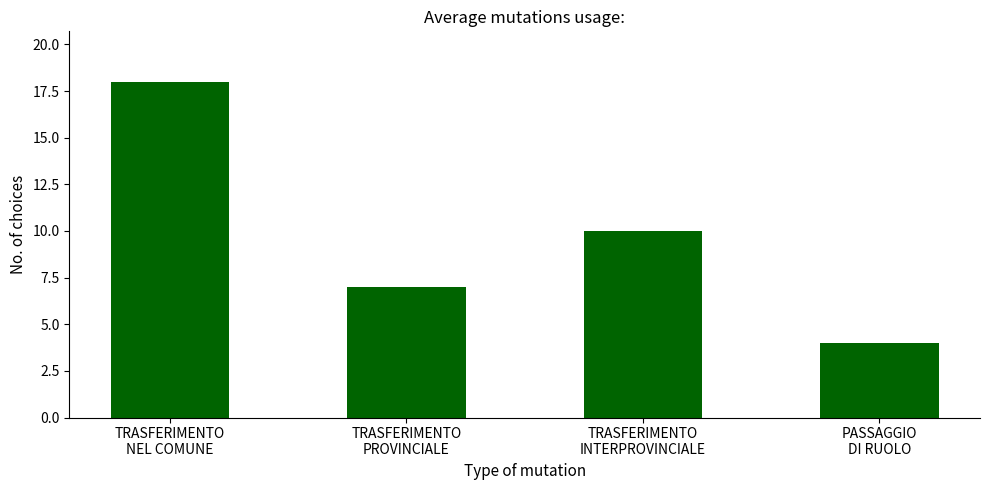

List the labels in order of value, smallest first.

PASSAGGIO
DI RUOLO, TRASFERIMENTO
PROVINCIALE, TRASFERIMENTO
INTERPROVINCIALE, TRASFERIMENTO
NEL COMUNE